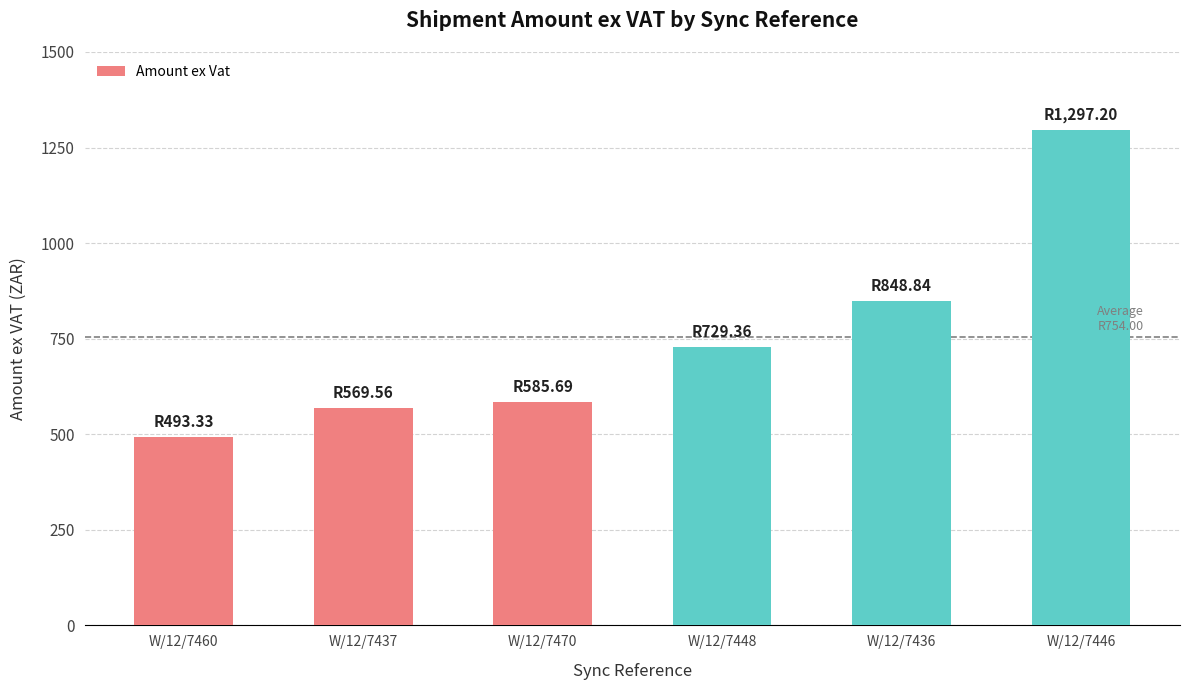

Where does the data first go above 729?

W/12/7448